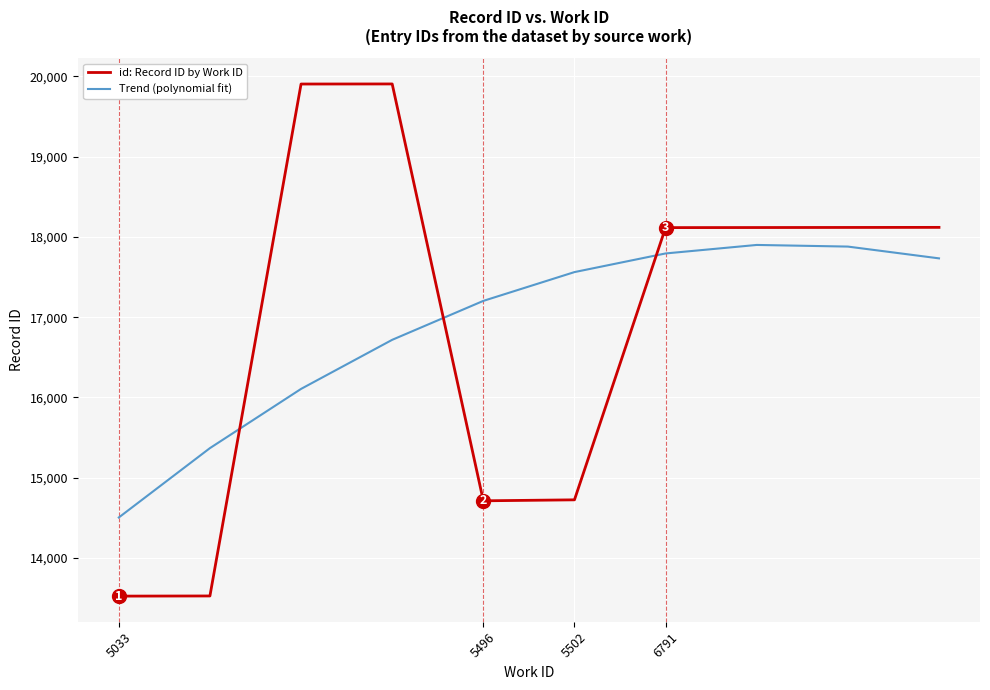

Which series has the widest spread of values?

id: Record ID by Work ID